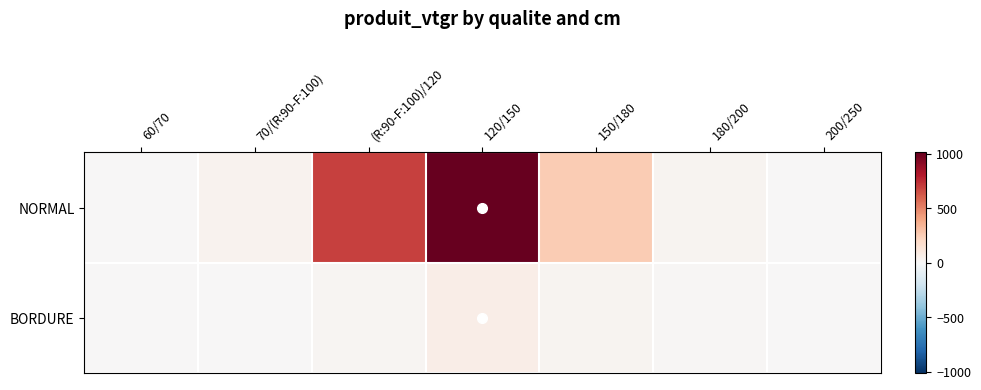

What is the difference between the highest and lowest values at 150/180?

224.6